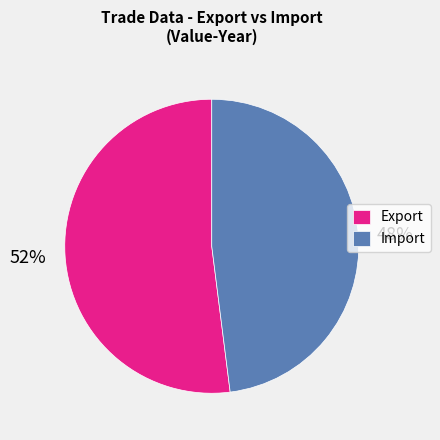

Does any single category account for the majority?

Yes